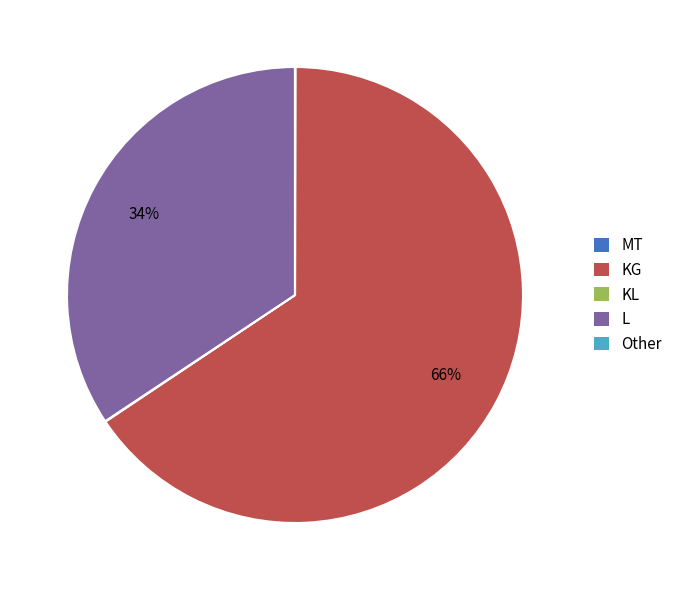

Which category has the biggest portion of the pie?

KG